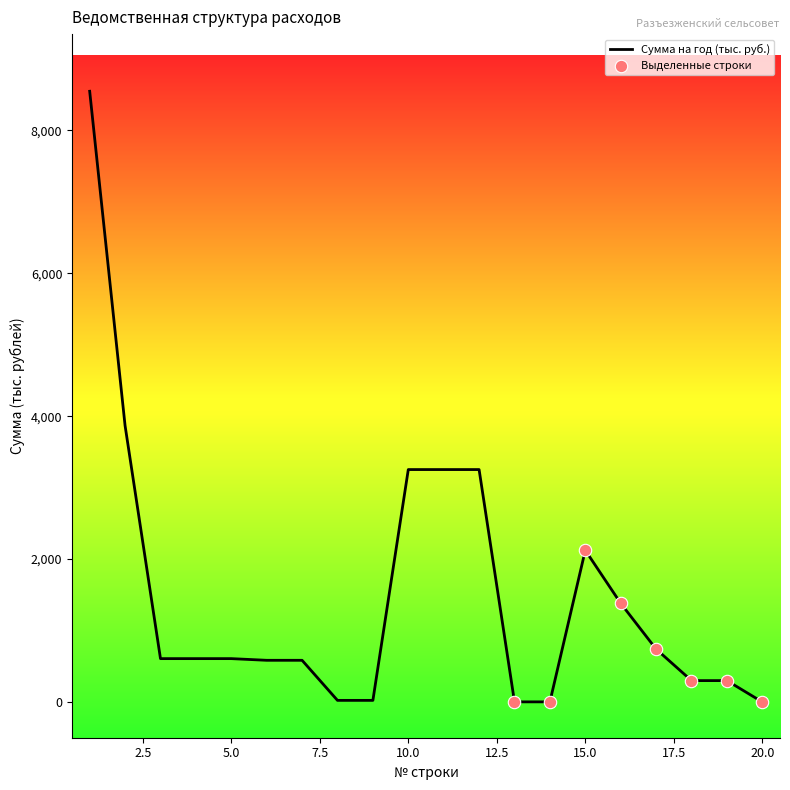

What is the greatest value displayed?

8547.6